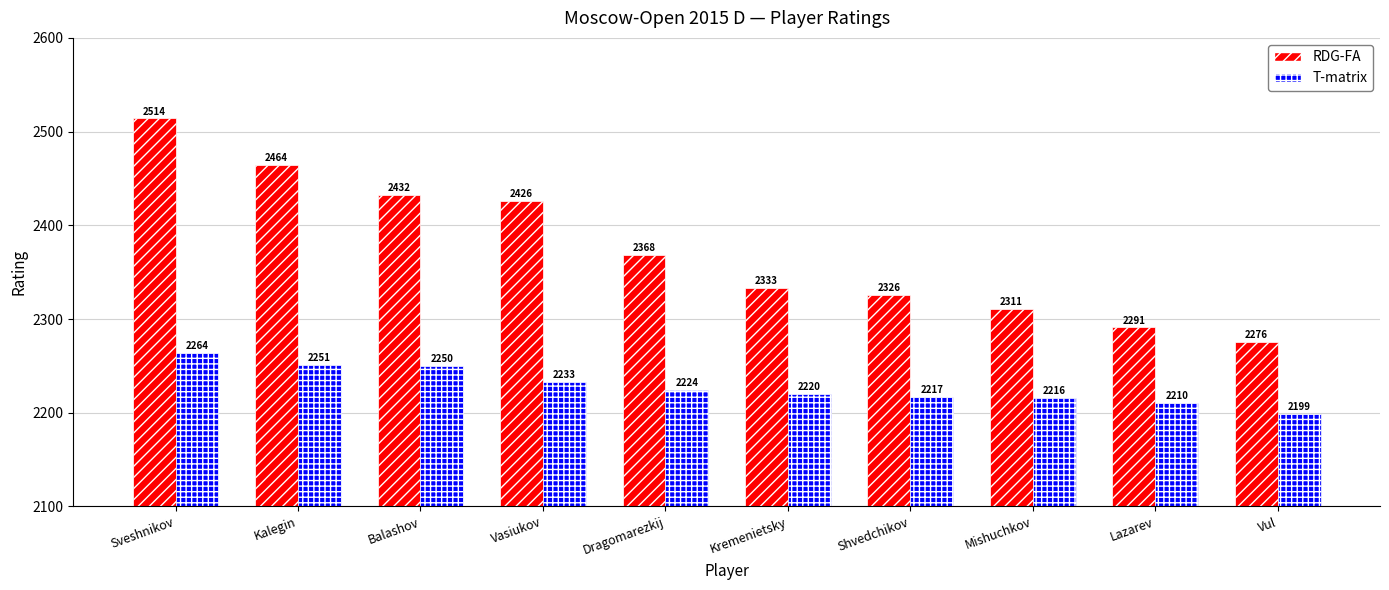

At how many categories does at least one series exceed 2265?

10